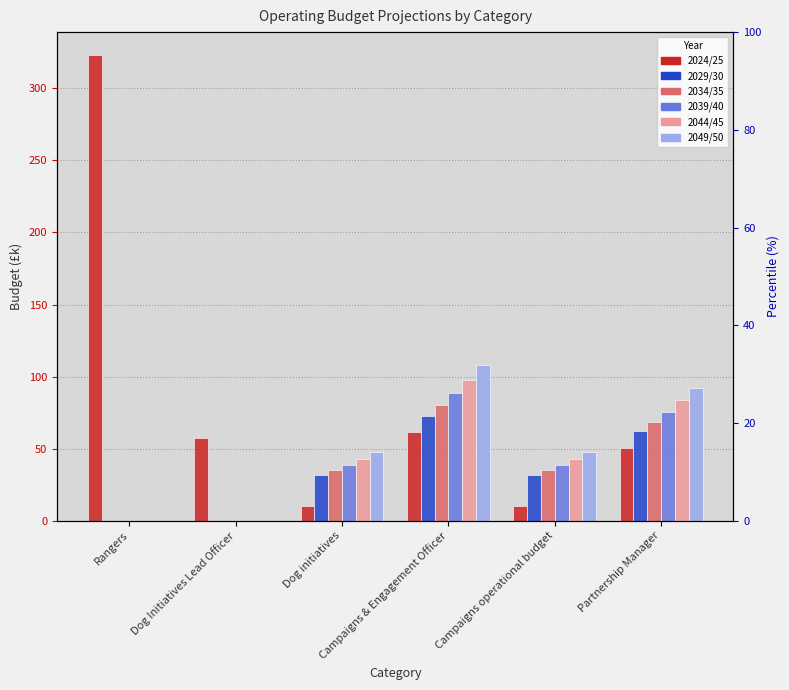

What is the difference between the second highest and minimum values in the 2024/25 series?

51.3